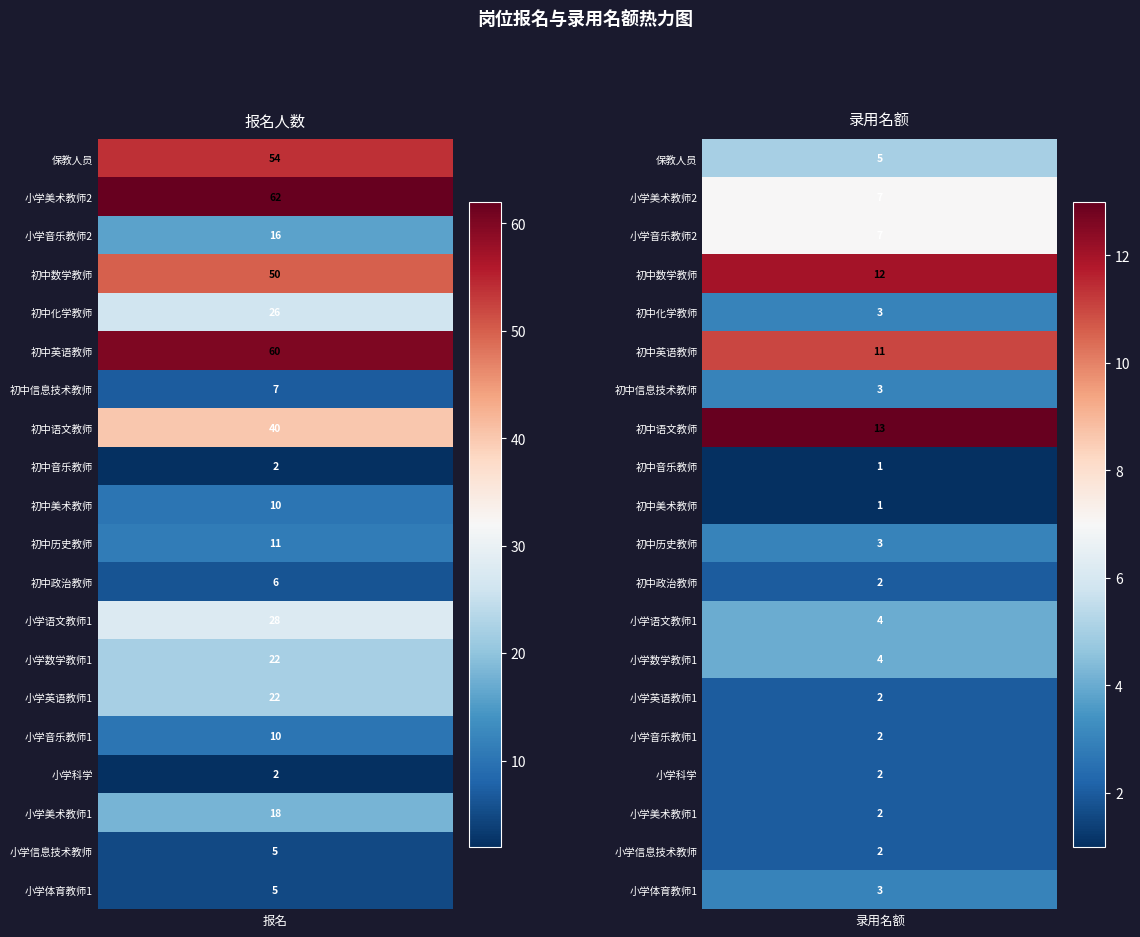

Is it true that 初中音乐教师 equals 1 at 报名?

False